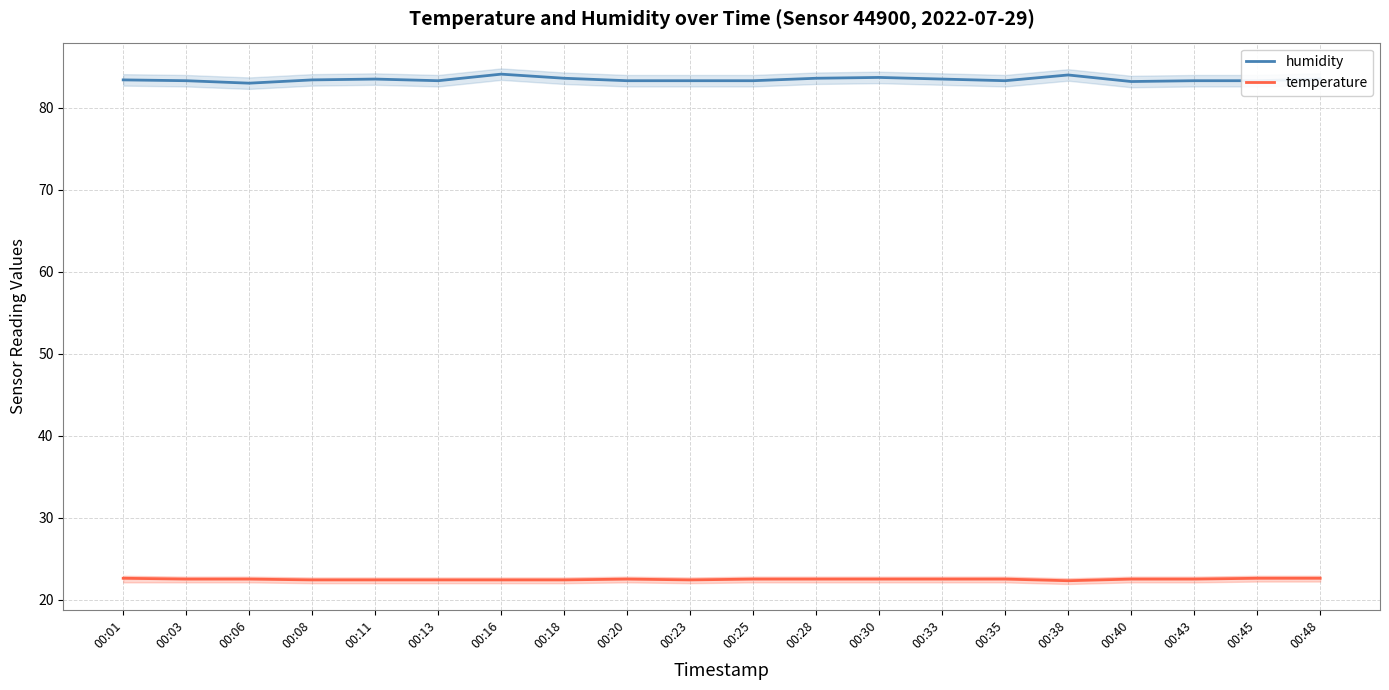

How many distinct data groups are displayed?

2